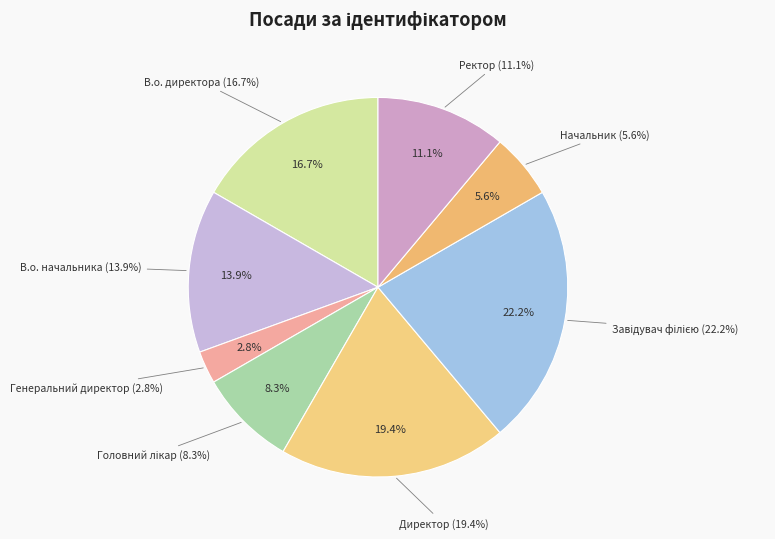

Is it true that Завідувач філією is 12% of the pie?

False